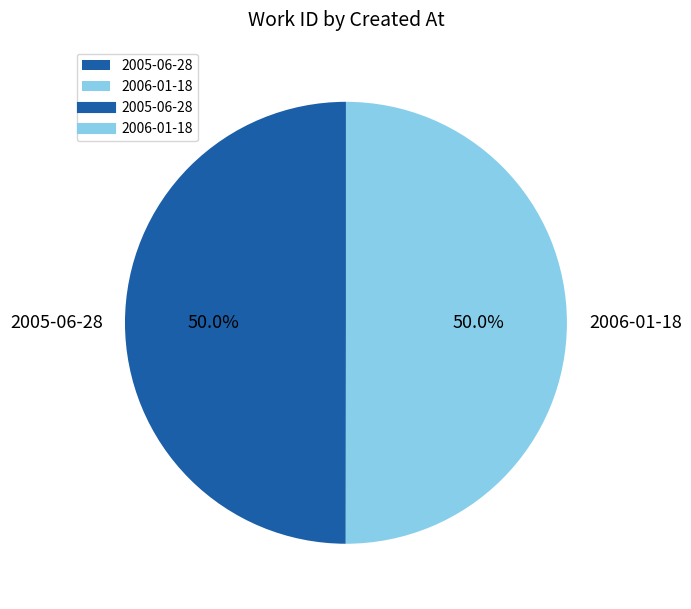

To the nearest percent, what percentage of the pie is 2006-01-18?

50%